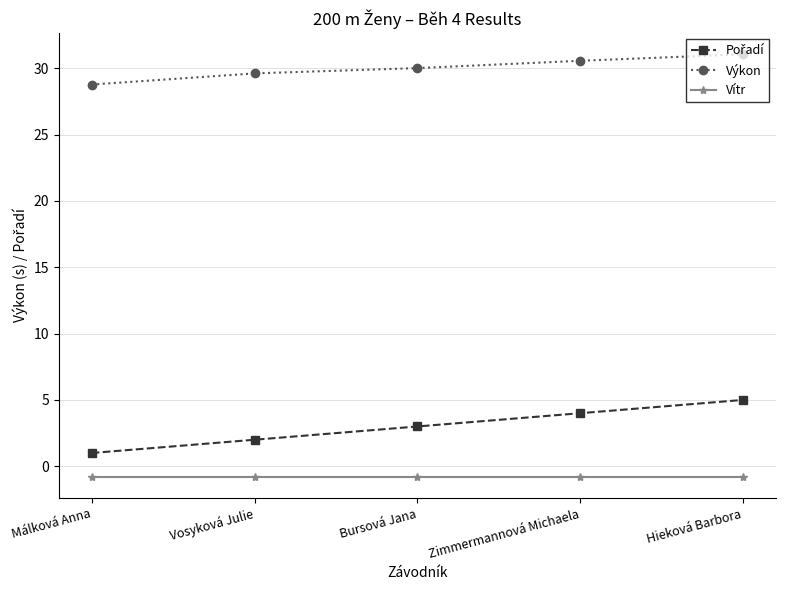

What is the smallest value displayed?

-0.8